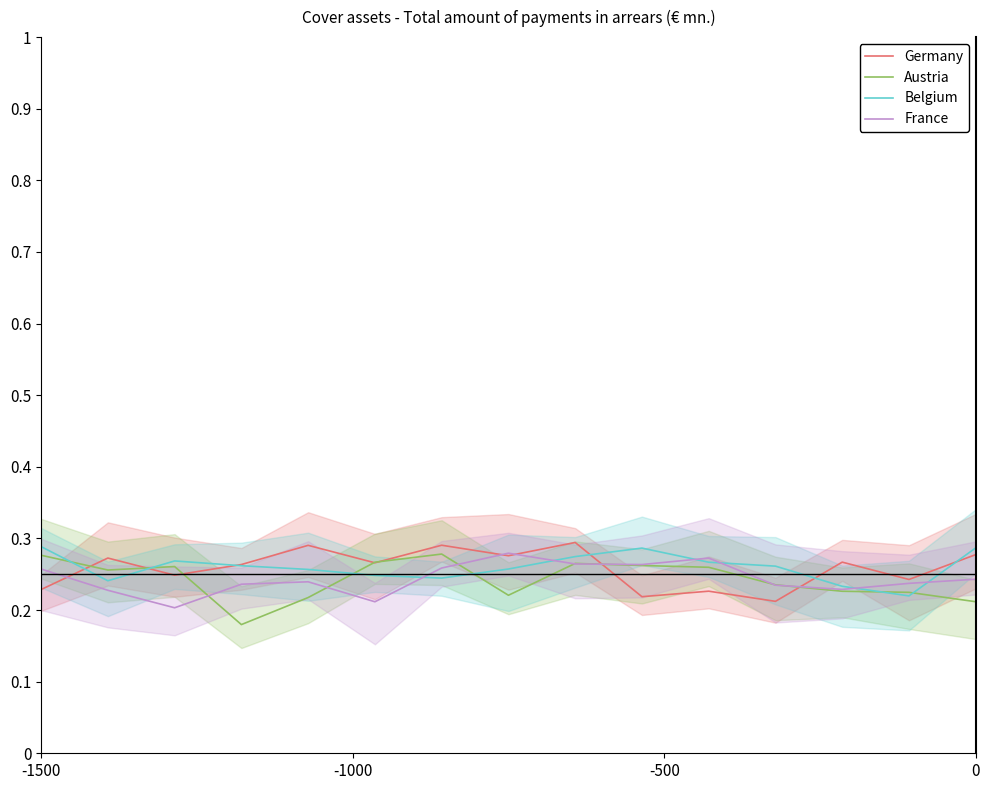

The Belgium series shows 0.1 at 0. True or false?

False